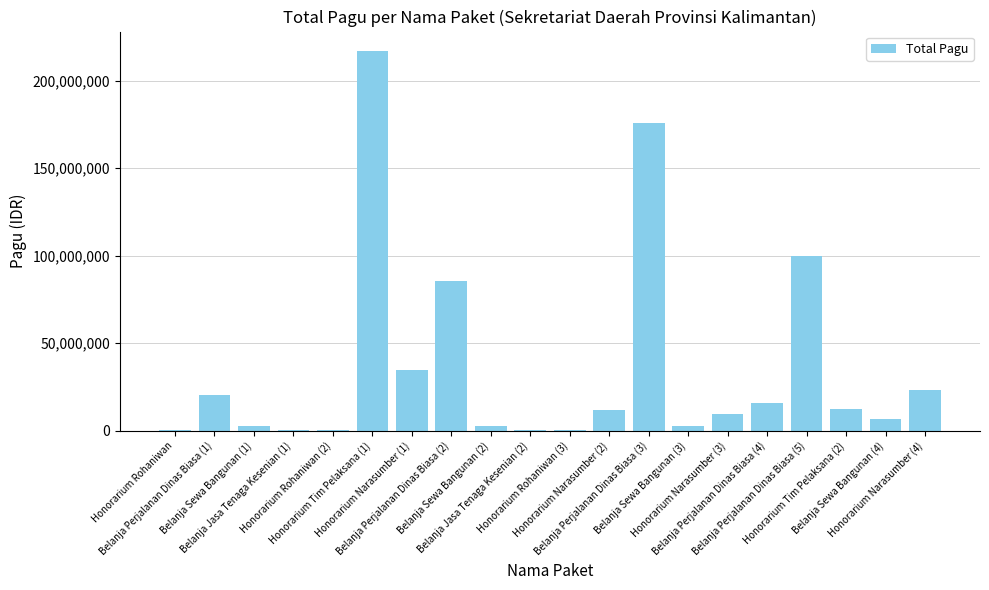

What is the greatest value displayed?

217200000